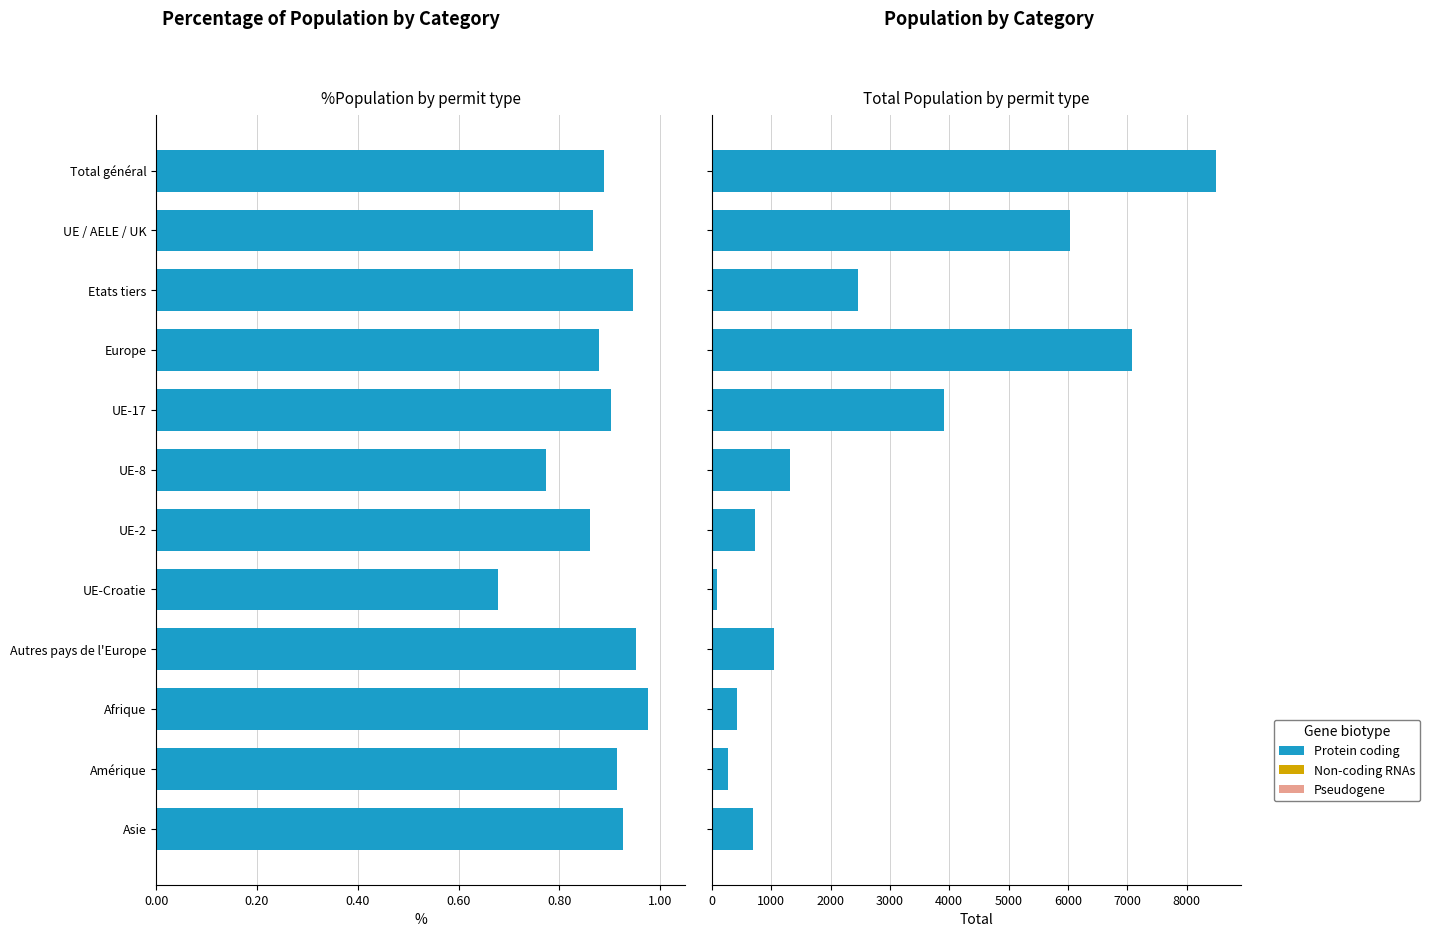

Is it true that the value at 0.60 is 9510?

False